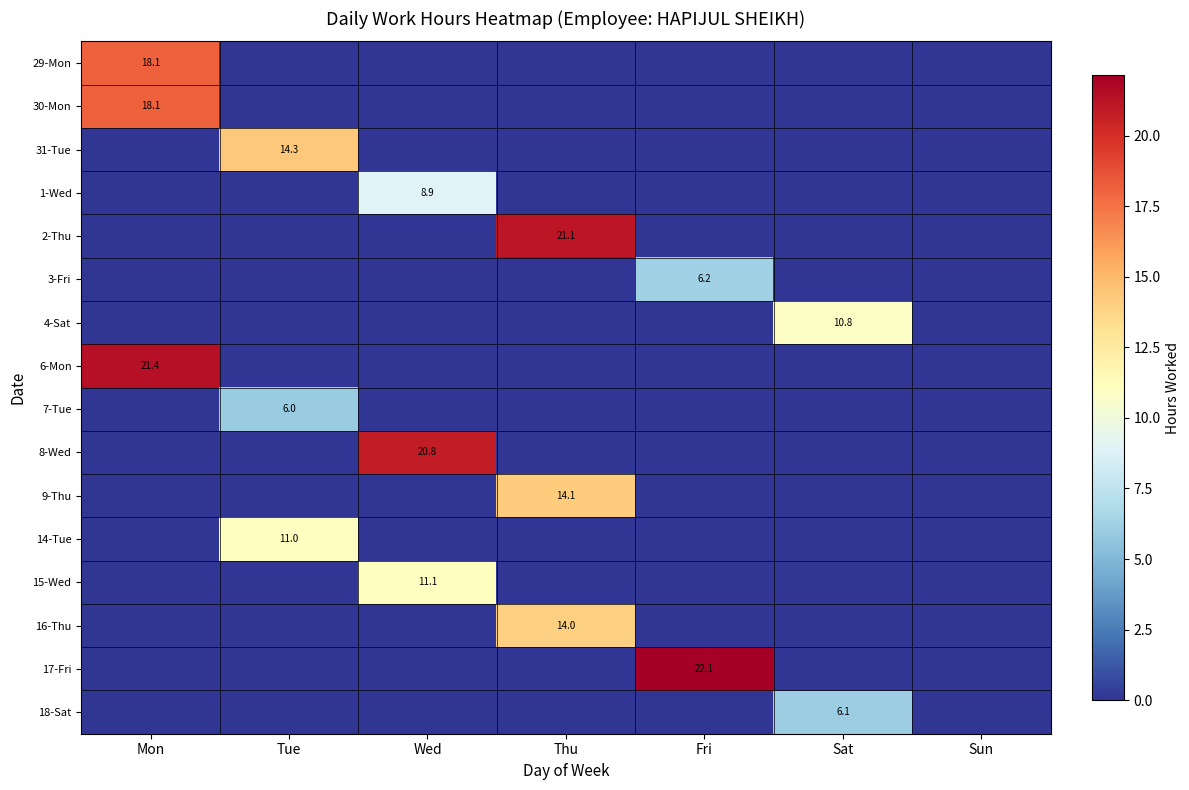

True or false: 8-Wed has a value of 33.5 at Wed.

False